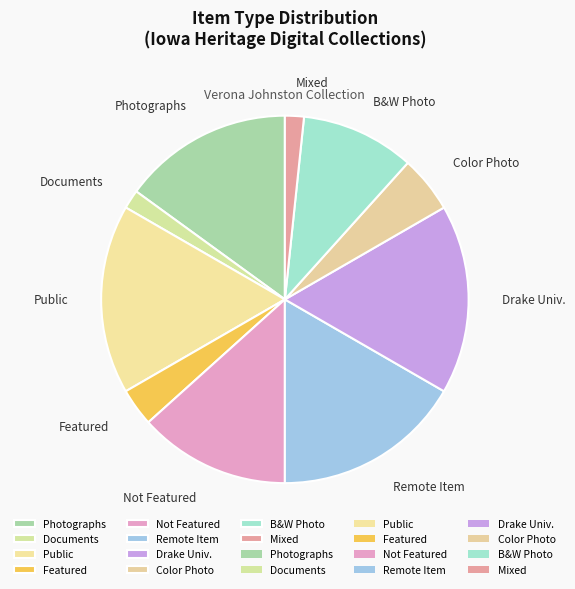

How many segments does this pie chart have?

10